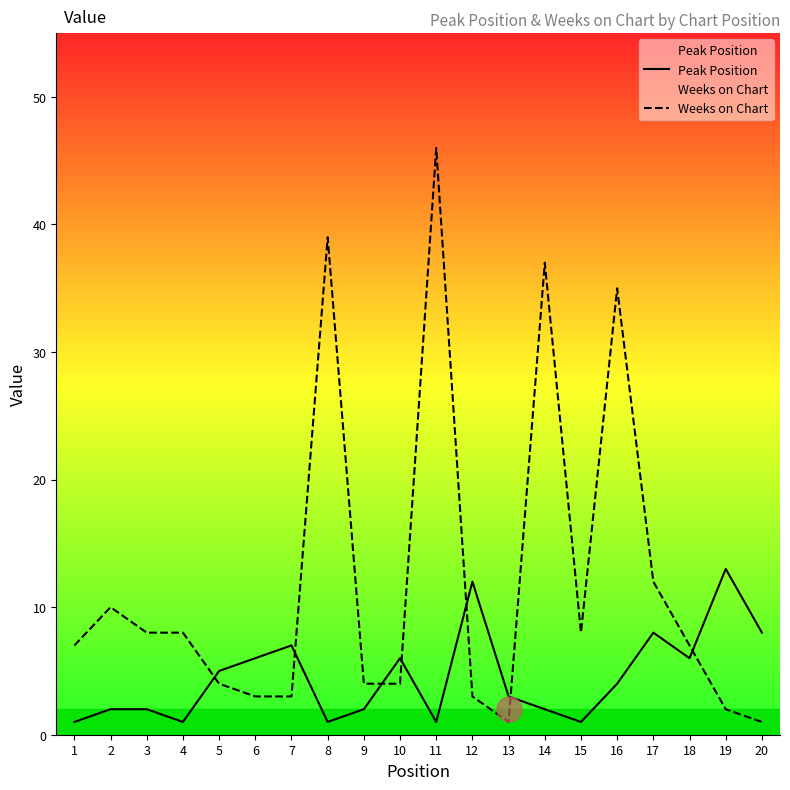

Which series ends up on top after the final intersection of Weeks on Chart and Peak Position?

Peak Position